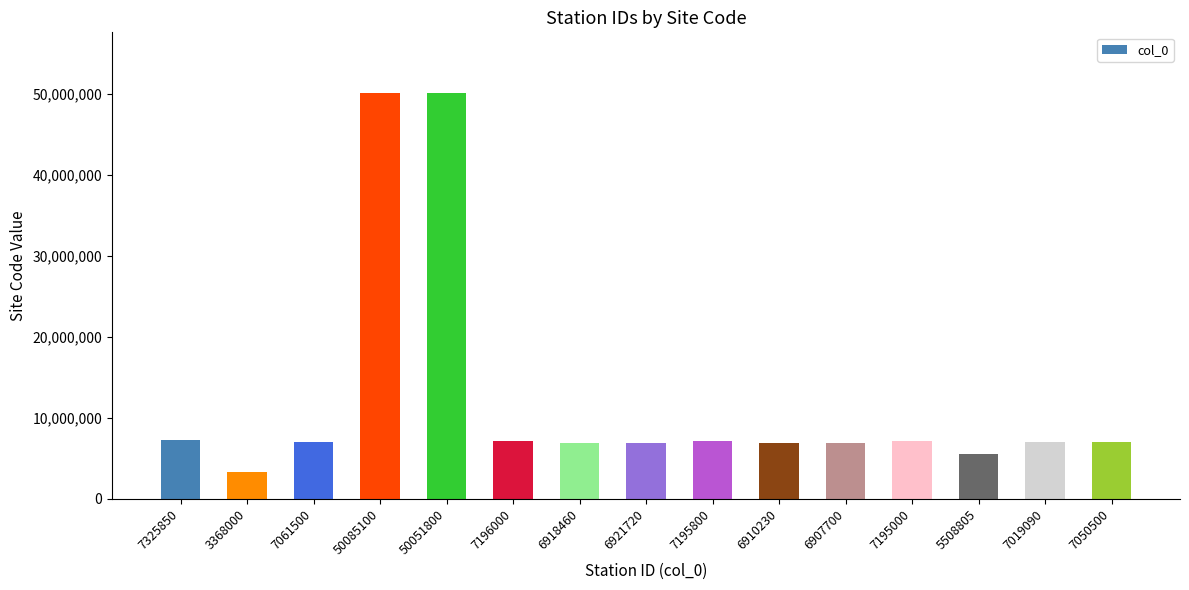

Between 3368000 and 6918460, which is larger?

6918460